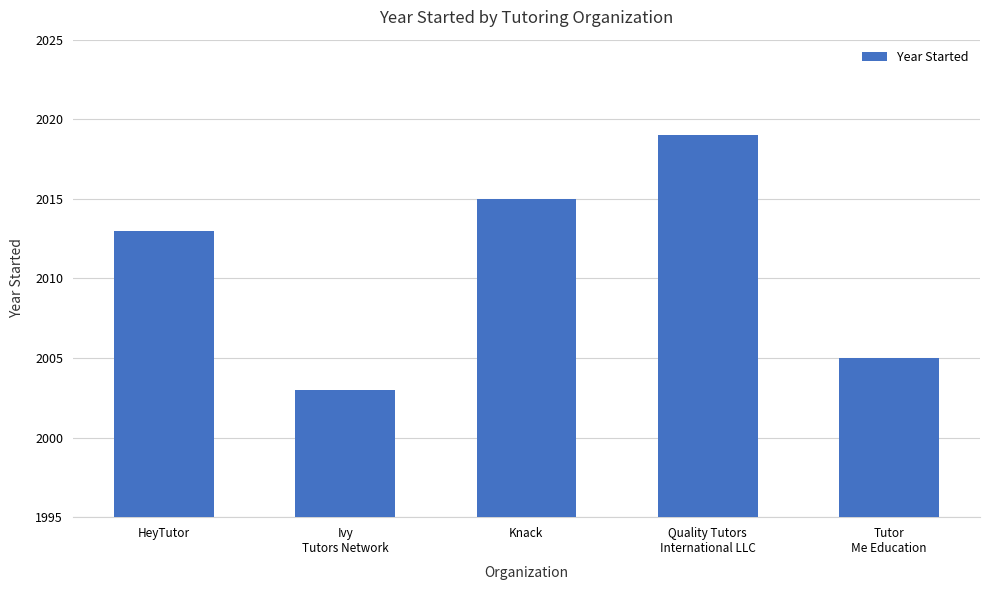

What is the difference between the second highest and minimum values?

12